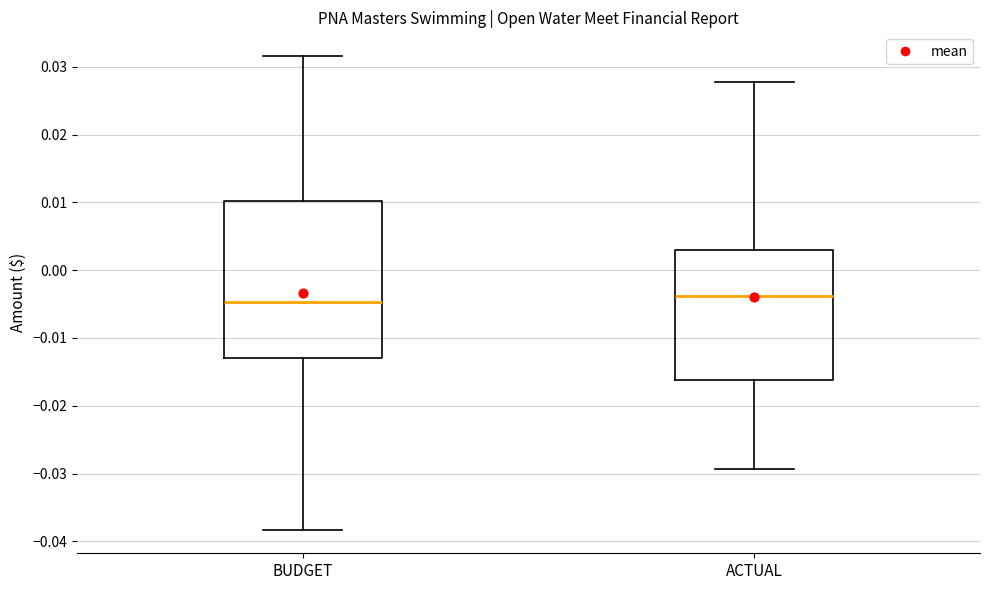

Reading left to right, transcribe this box plot: for each box, give where its median line is, the range the box spans, and where its two whiskers end, as read against the y-axis. The values are not printed on the chart, so give them approximately, as read against the axis.

BUDGET: median -0.005, box -0.013 to 0.010, whiskers -0.038 to 0.032
ACTUAL: median -0.004, box -0.016 to 0.003, whiskers -0.029 to 0.028